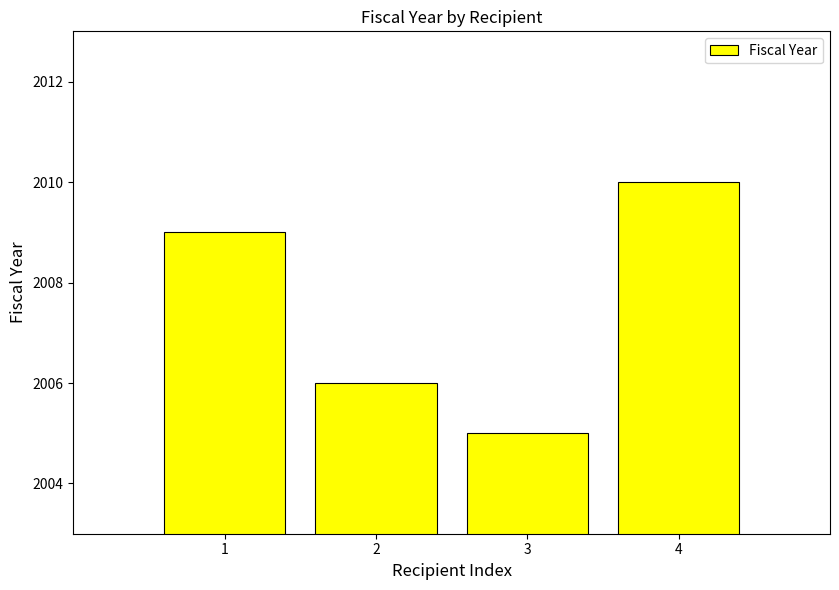

At which label is the value closest to 2007?

2